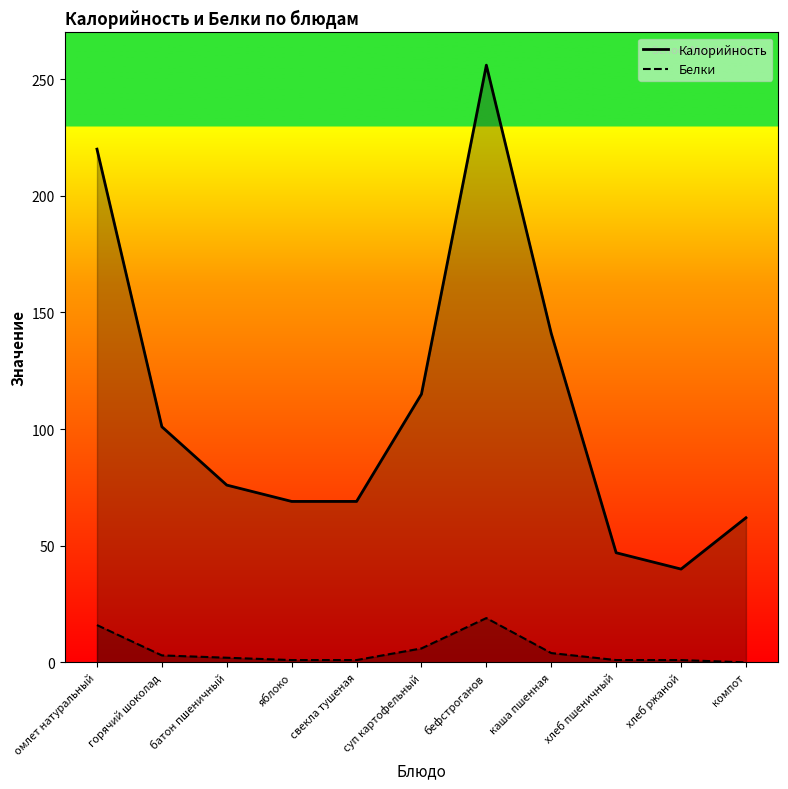

The value of Белки at батон пшеничный is 2. True or false?

True